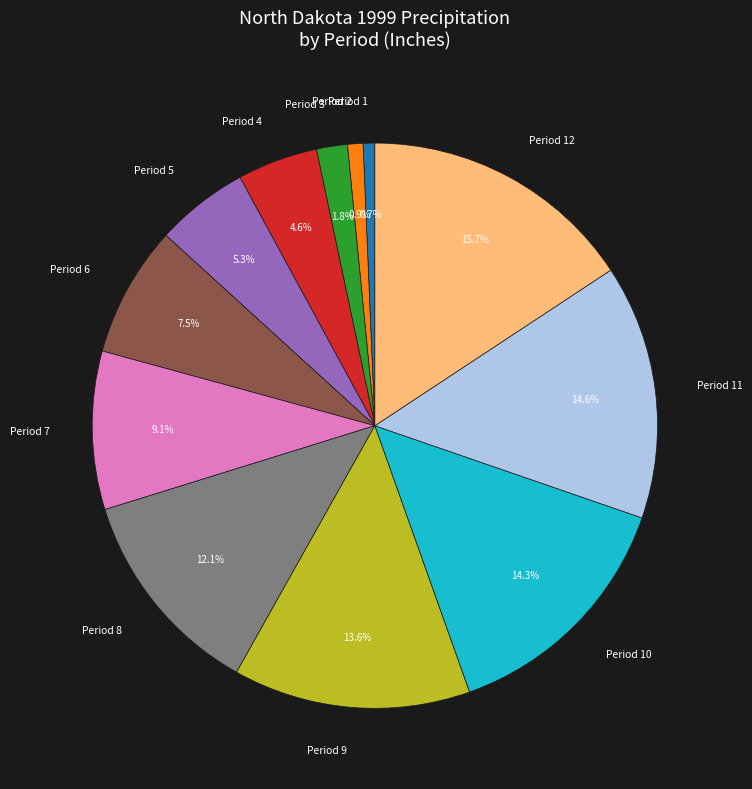

How many slices are in this pie chart?

12